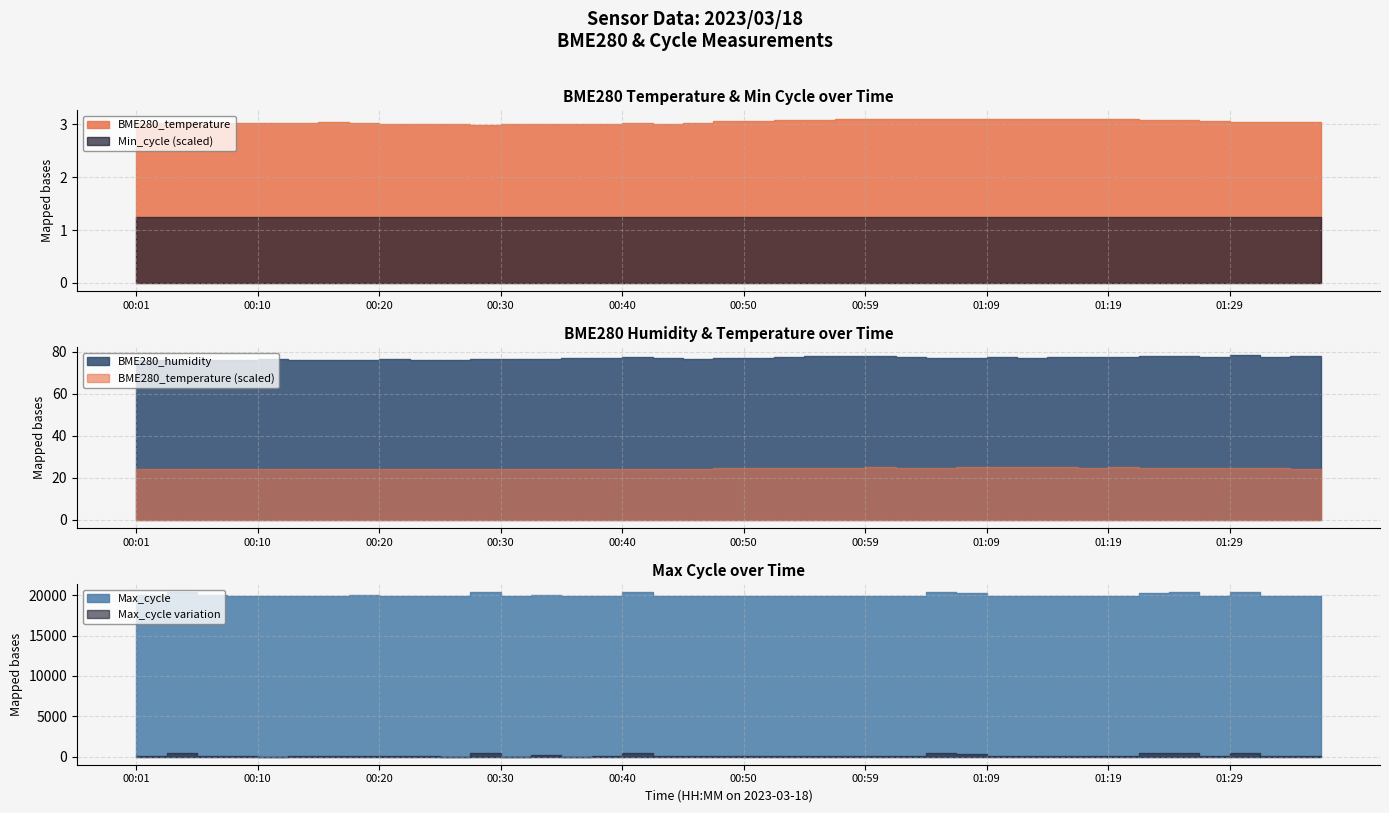

What is the difference between the maximum and minimum values in the BME280_humidity series?

2.6